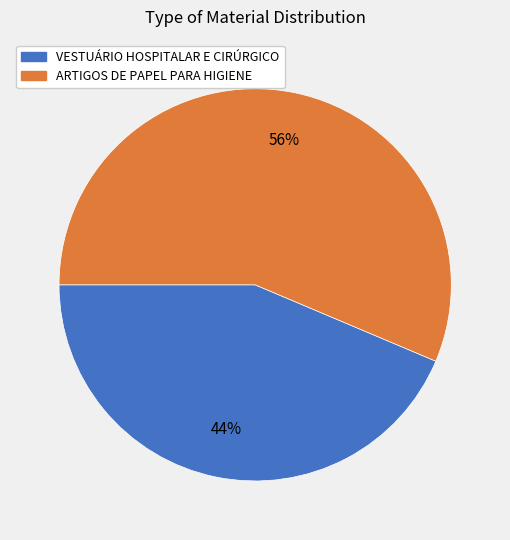

Is there any slice that represents more than half of the pie?

Yes